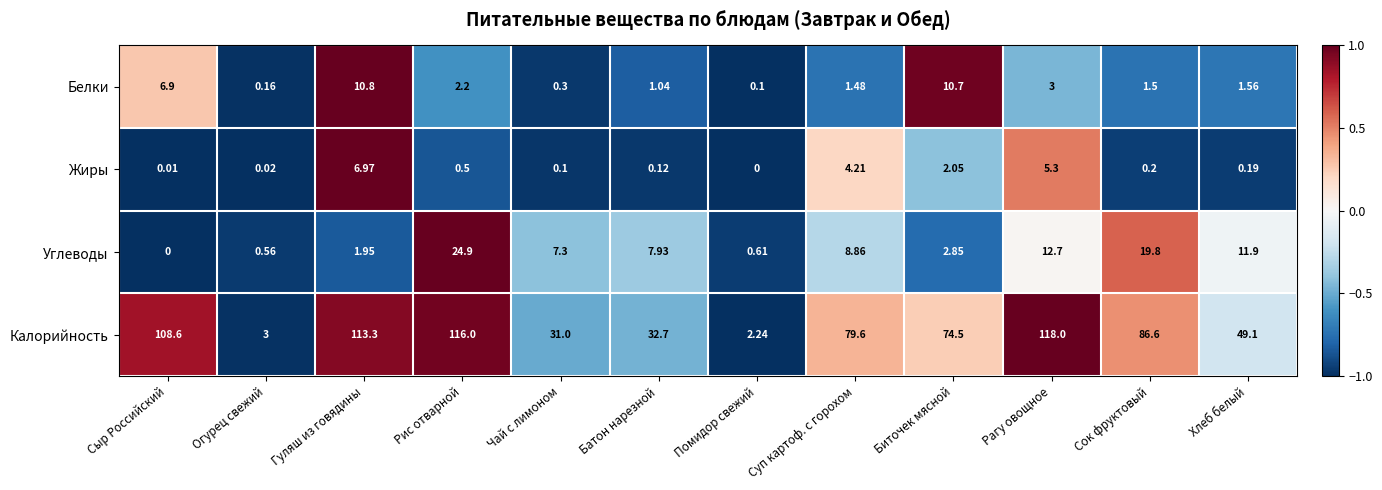

Which series has the largest range (max minus min)?

Калорийность